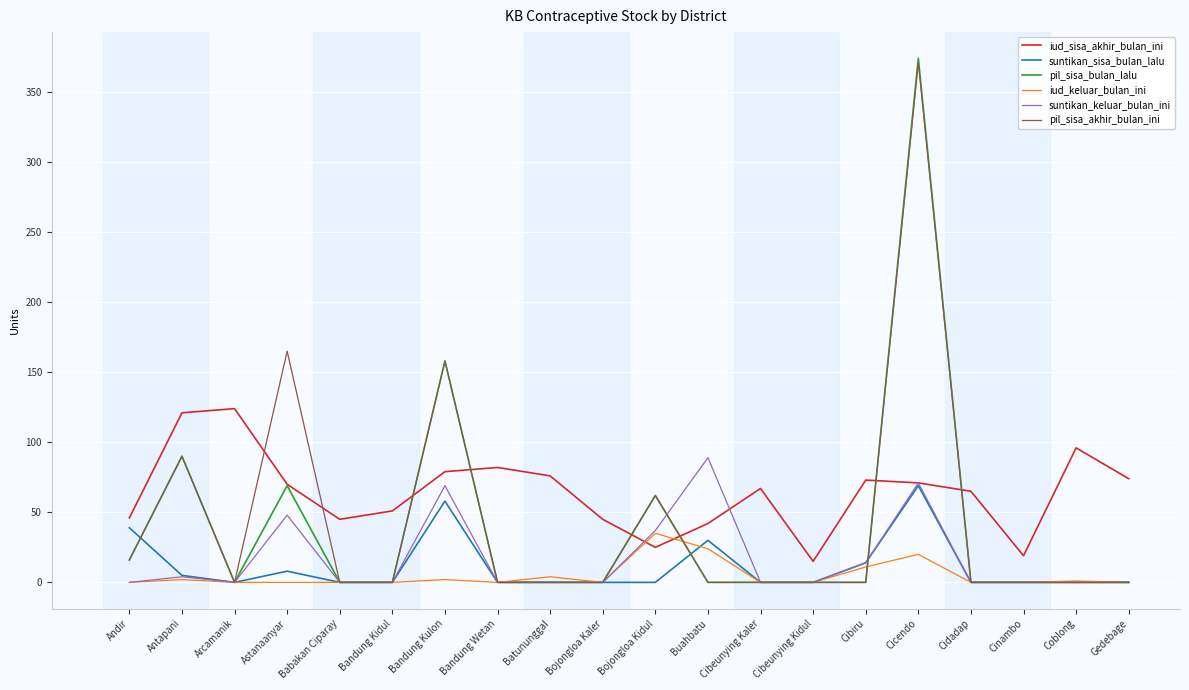

Where is pil_sisa_bulan_lalu nearest to the value 187?

Bandung Kulon